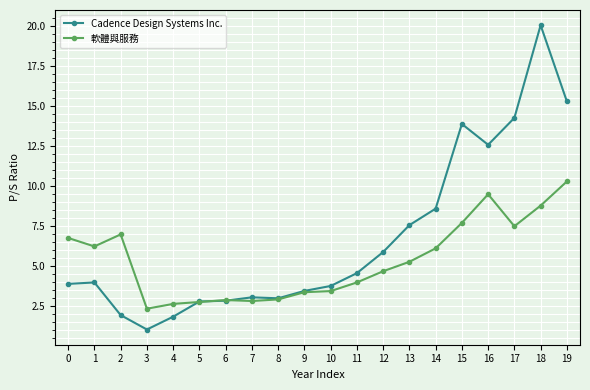

How many distinct data groups are displayed?

2